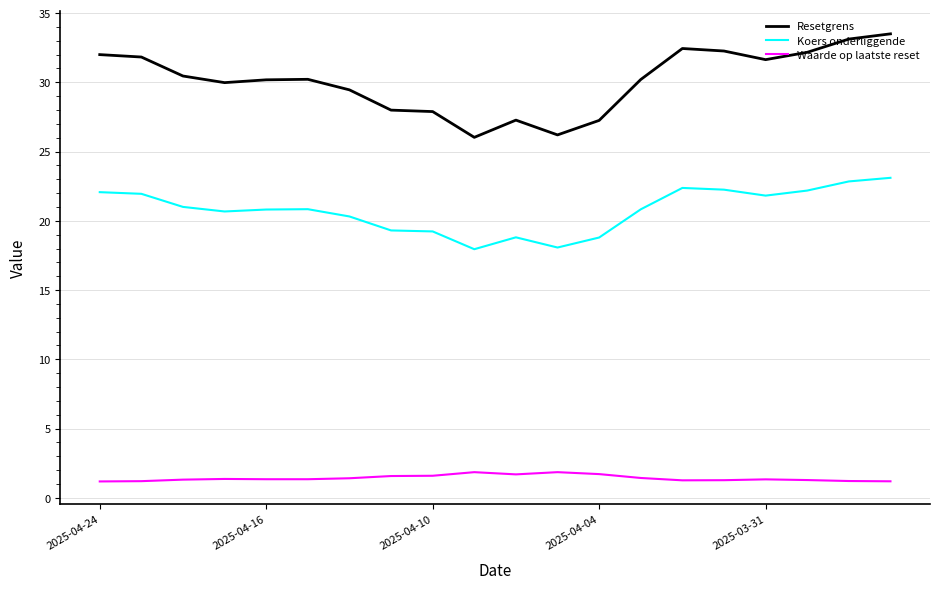

What is the greatest value displayed?

33.5